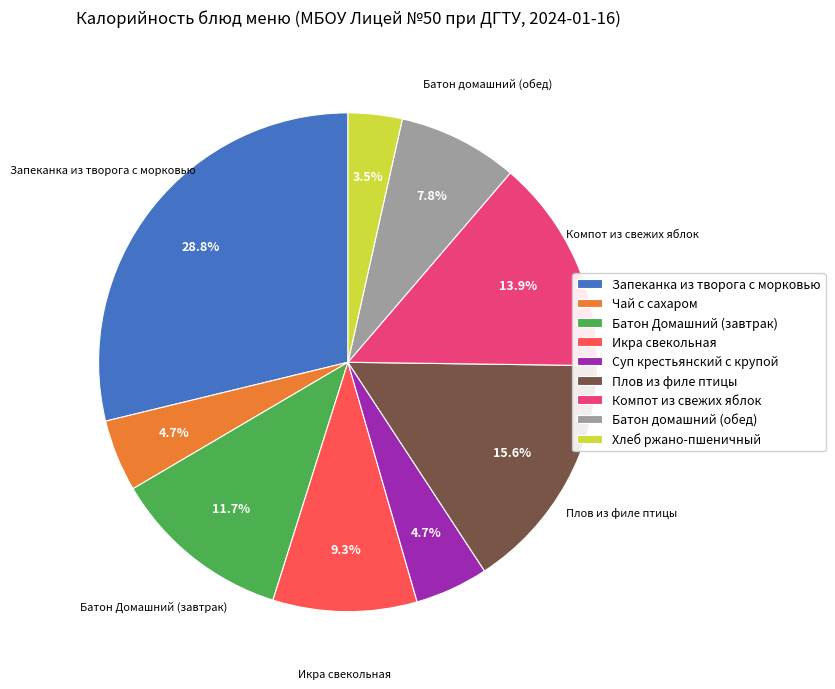

Which slice is the largest?

Запеканка из творога с морковью